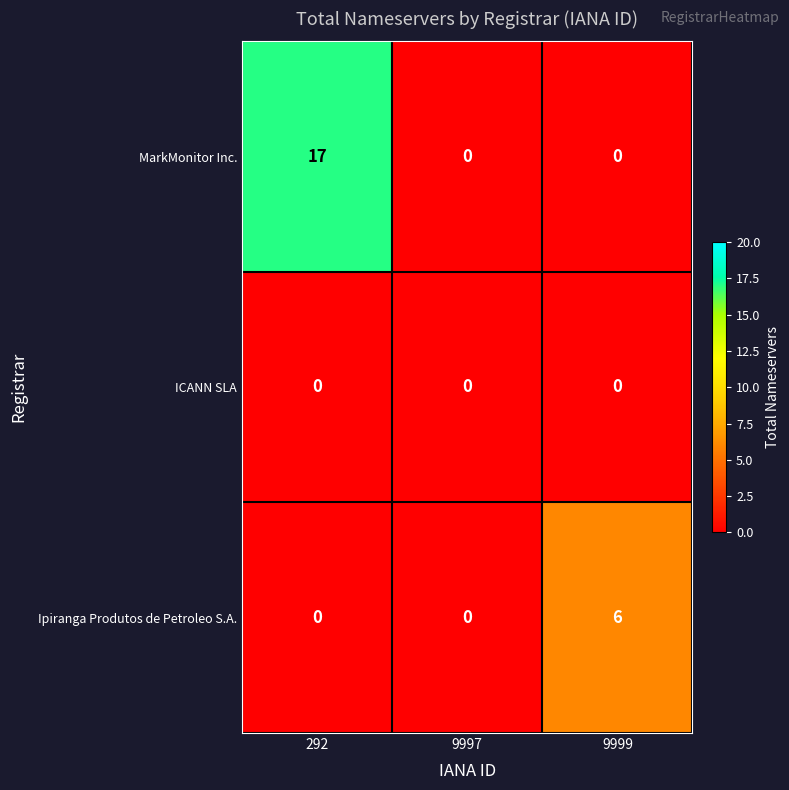

The value of MarkMonitor Inc. at 9999 is 9. True or false?

False